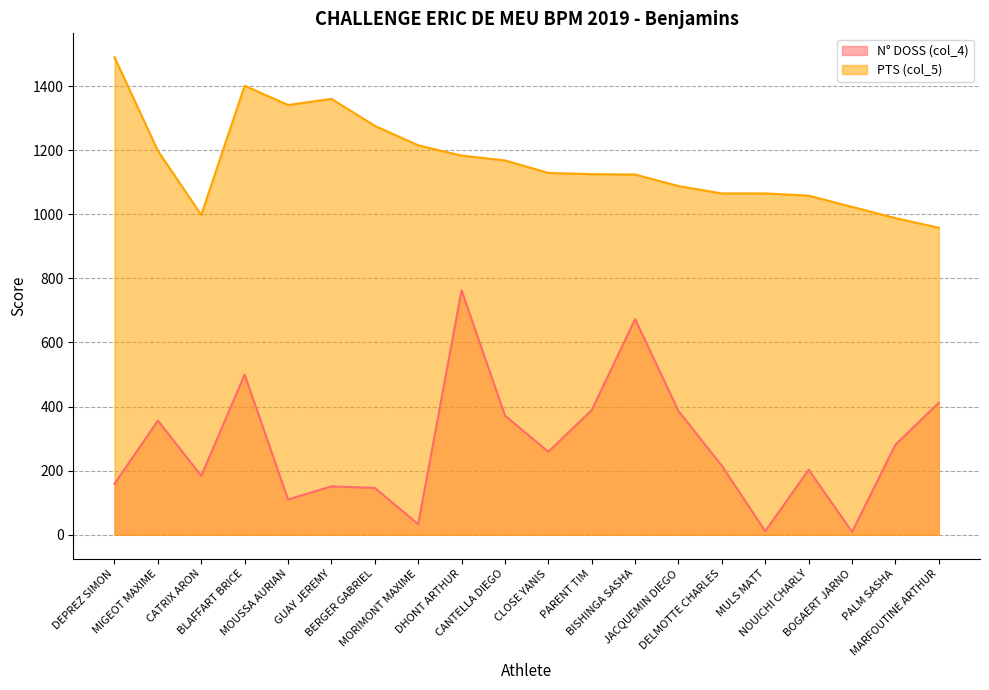

At BERGER GABRIEL, list the series in order from largest to smallest.

PTS (col_5), N° DOSS (col_4)